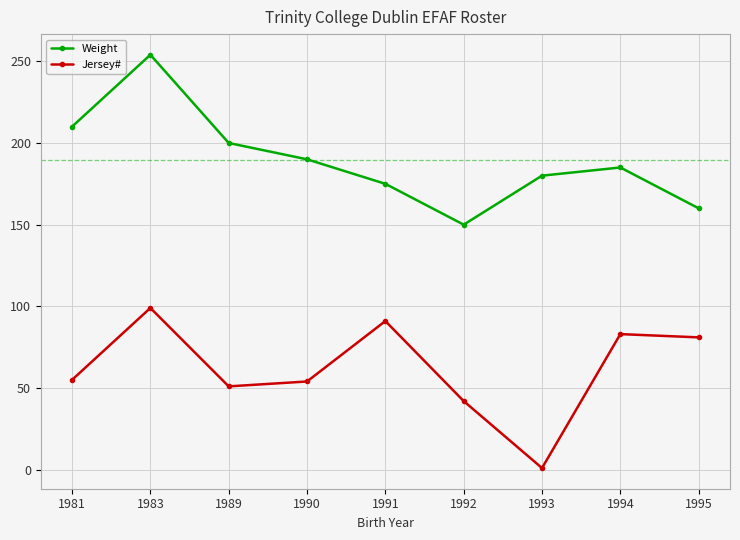

What is the difference between the highest and lowest values at 1995?

79